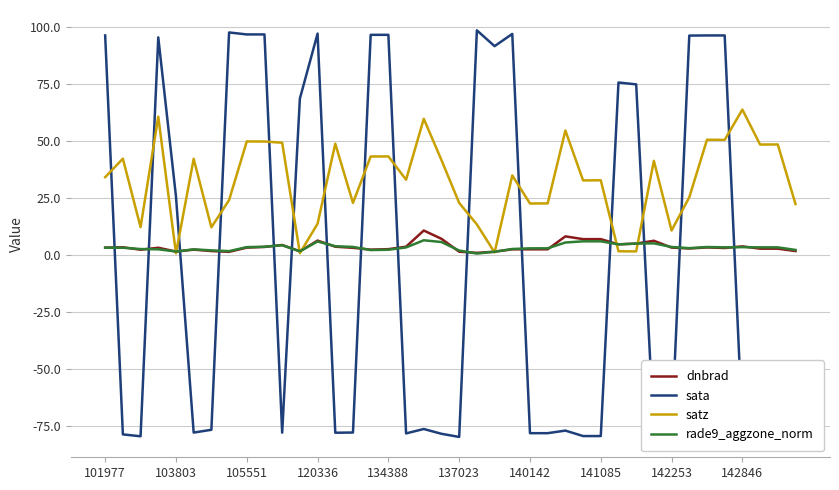

In dnbrad, how many points are lower than both neighbors (excluding endpoints)?

10